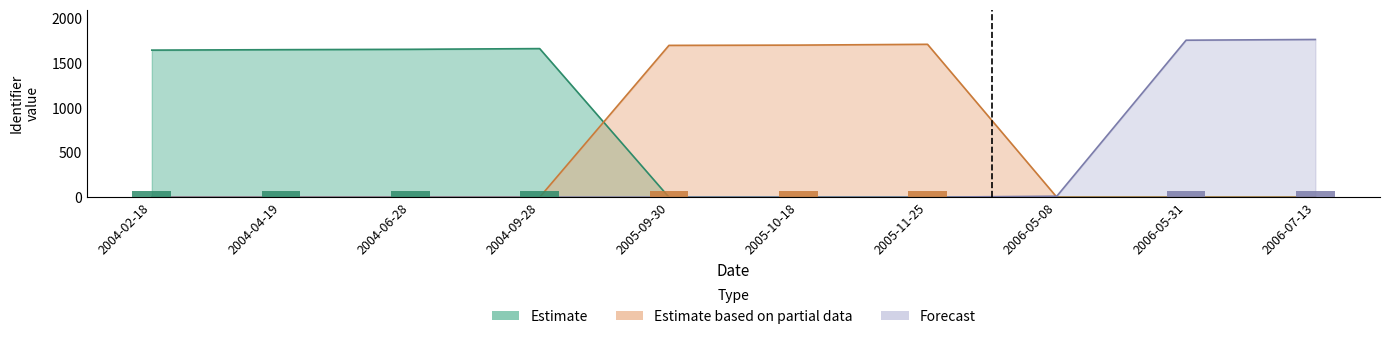

How many data points does each series have?

10